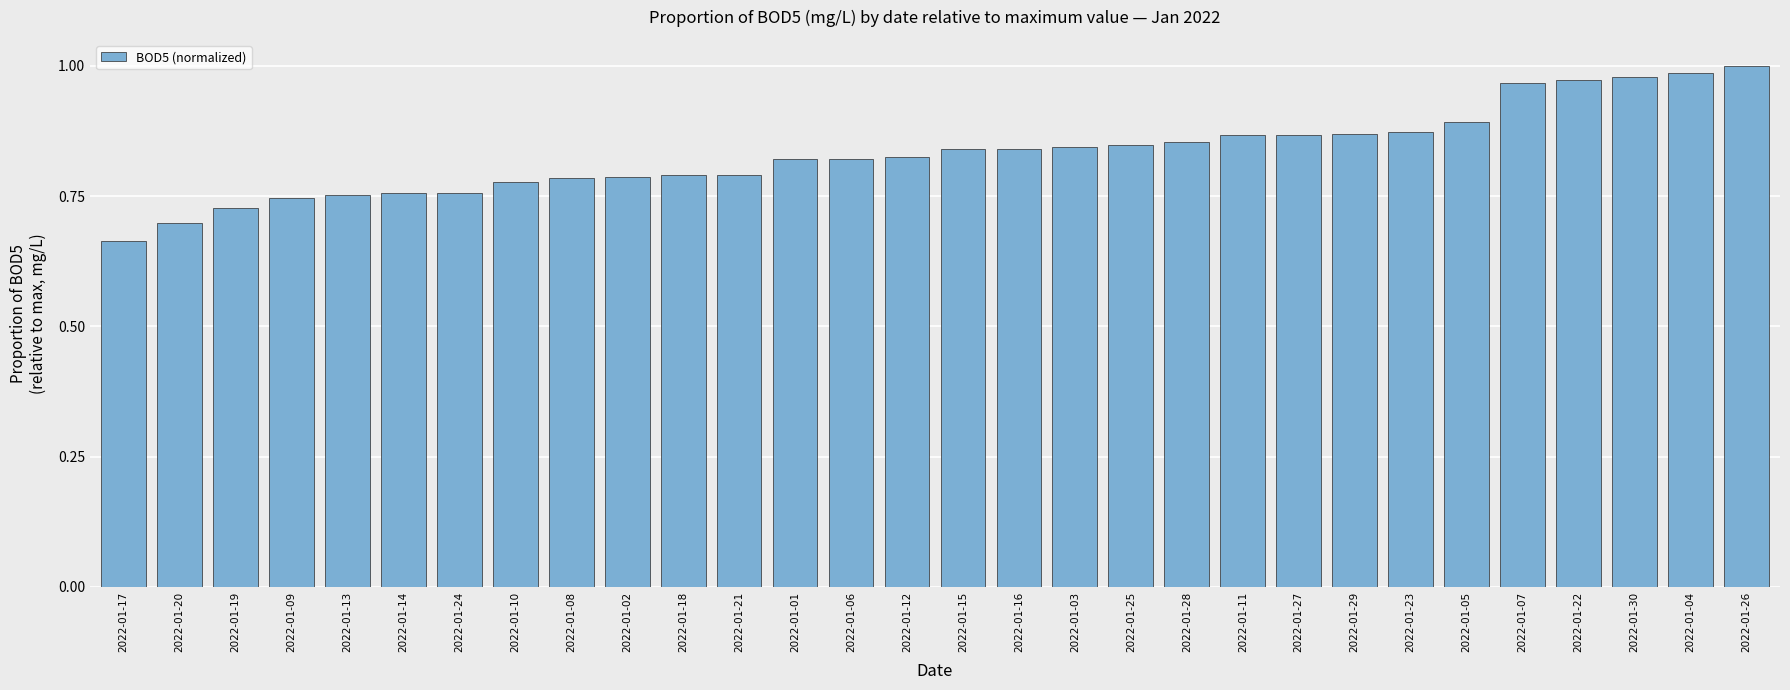

What is the change in value from 2022-01-17 to 2022-01-02?

+0.1